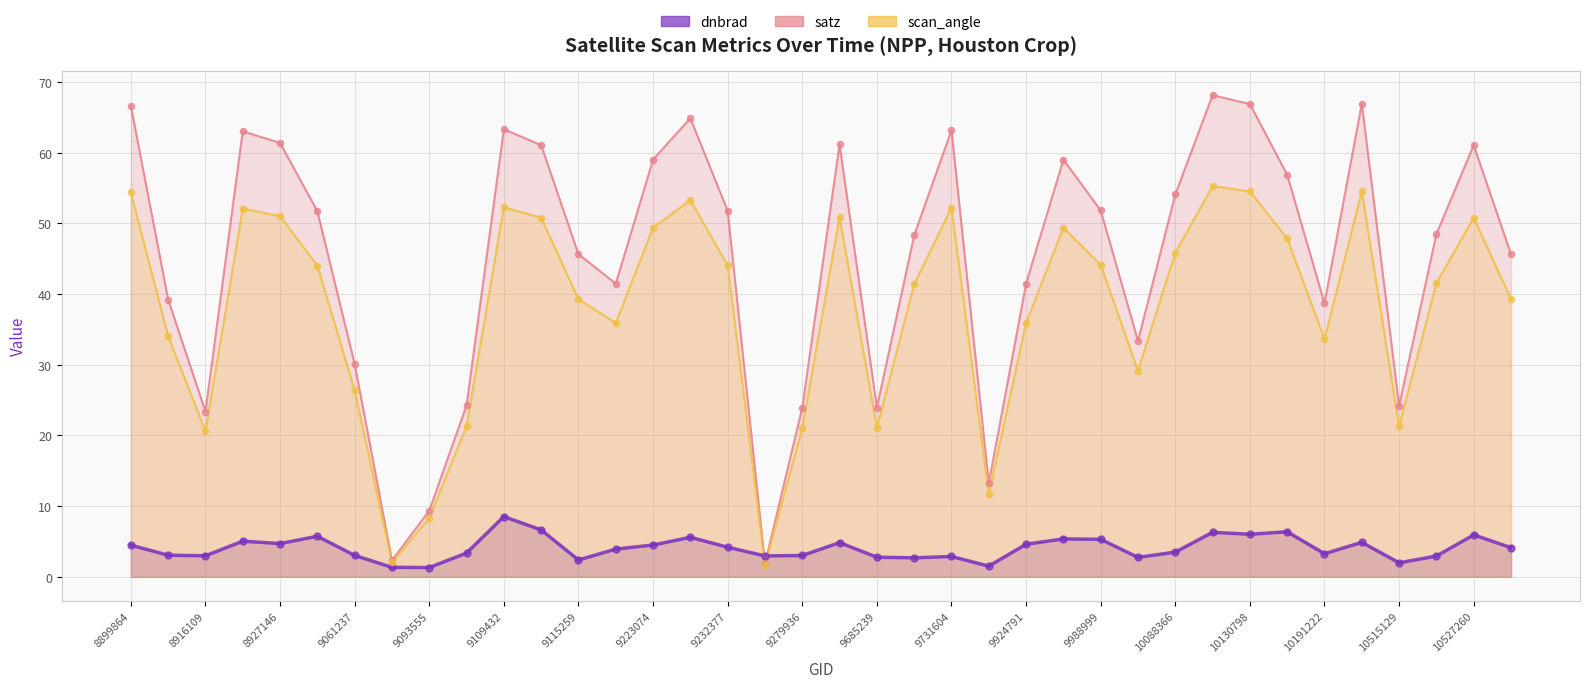

What is the total value across all series at 9115259?

87.3